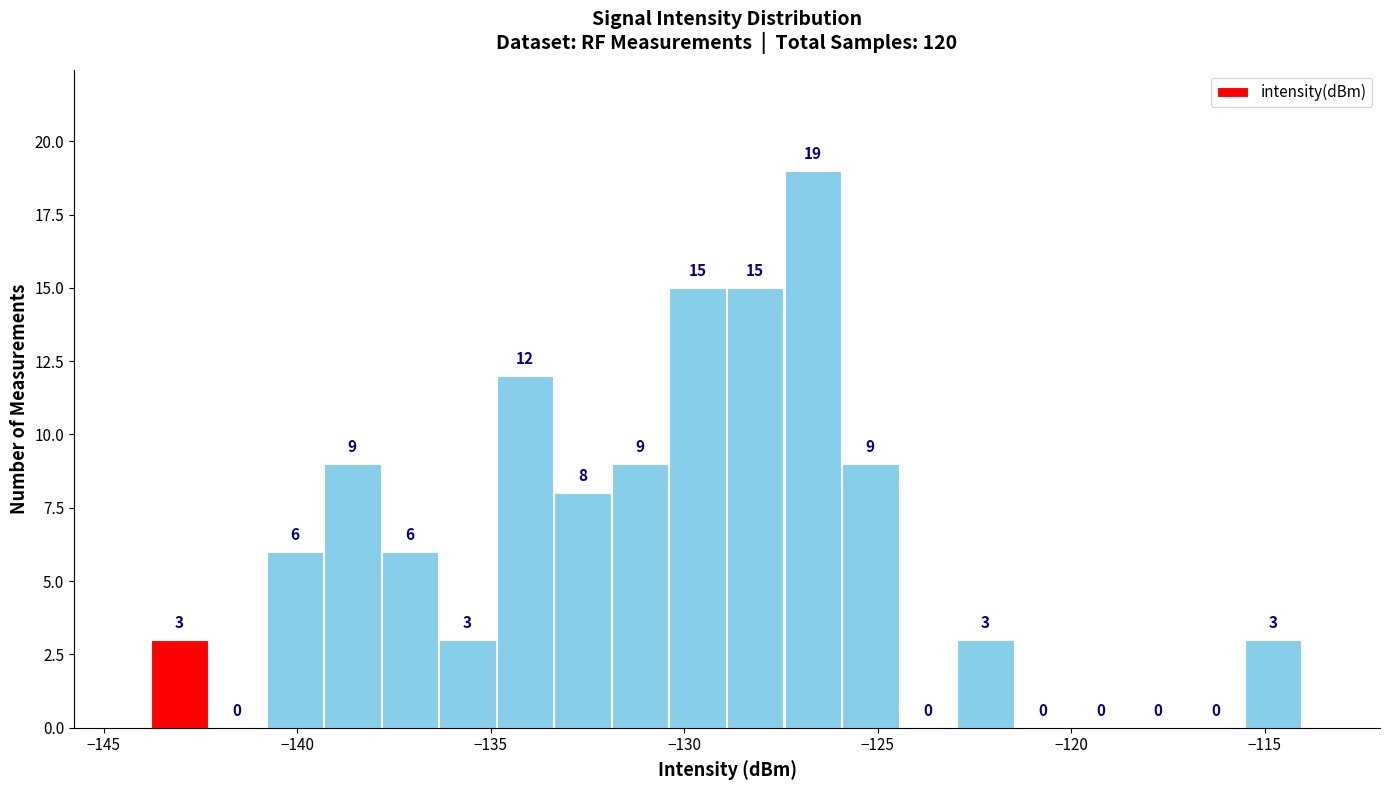

Around what value on the x-axis is the tallest bar? Give the approximate position of its centre, as read against the axis.

-126.5